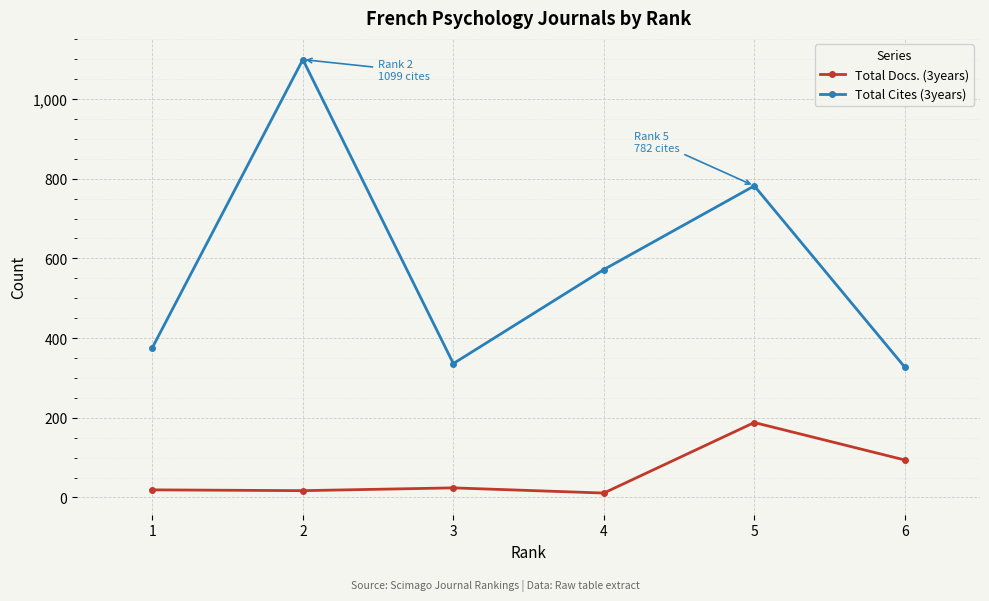

Between 3 and 5, which series saw the biggest shift?

Total Cites (3years)